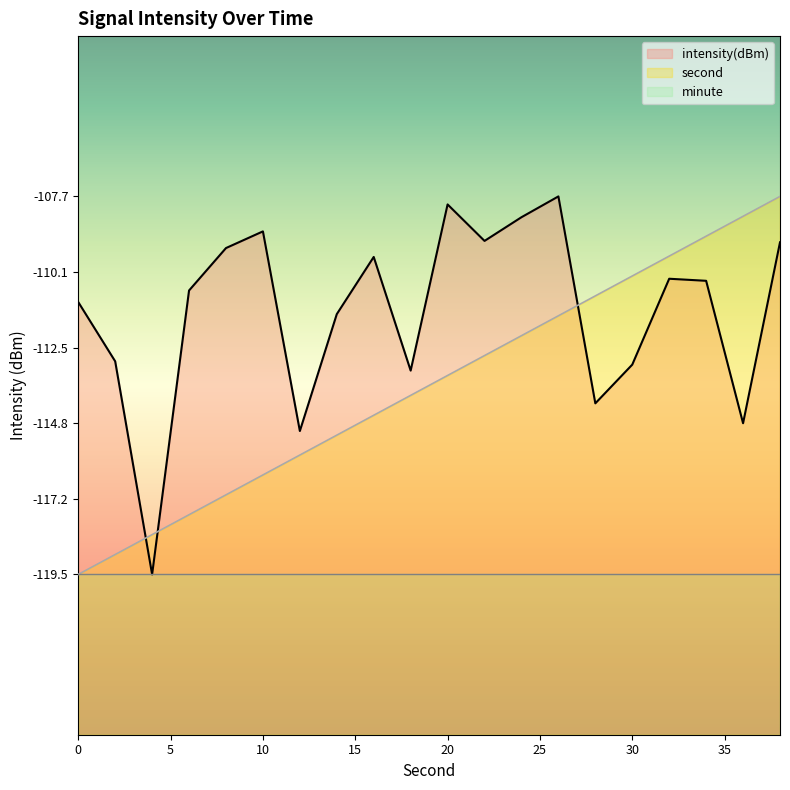

Reading right to left, extract all data points from this chart.

intensity(dBm): 38=-109.2	36=-114.8	34=-110.4	32=-110.3	30=-113.0	28=-114.2	26=-107.7	24=-108.4	22=-109.1	20=-108.0	18=-113.2	16=-109.6	14=-111.4	12=-115.1	10=-108.8	8=-109.3	6=-110.7	4=-119.5	2=-112.9	0=-111.0
second: 38=-107.7	36=-108.4	34=-109.0	32=-109.6	30=-110.2	28=-110.8	26=-111.5	24=-112.1	22=-112.7	20=-113.3	18=-113.9	16=-114.6	14=-115.2	12=-115.8	10=-116.4	8=-117.0	6=-117.7	4=-118.3	2=-118.9	0=-119.5